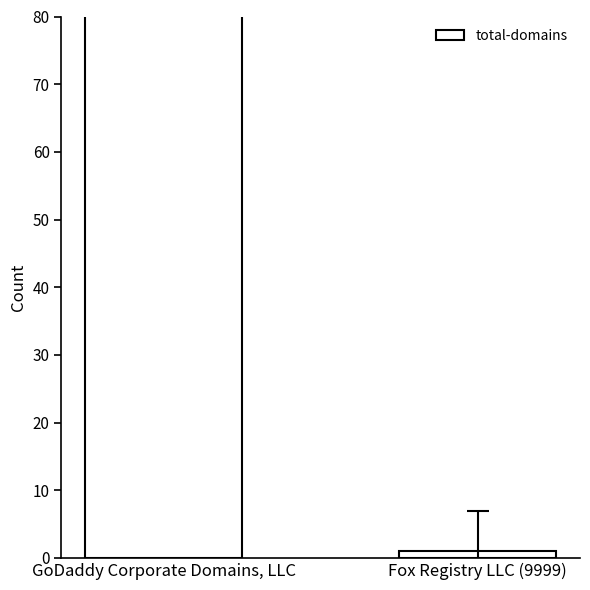

What is the difference between the values at GoDaddy Corporate Domains, LLC and Fox Registry LLC (9999)?

172